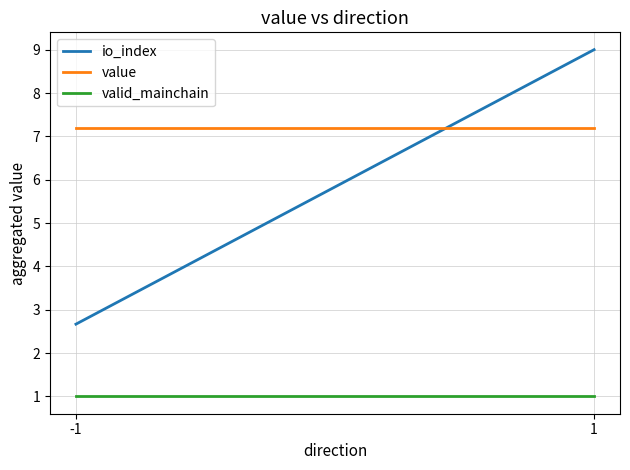

Which series has the largest total across all categories?

value